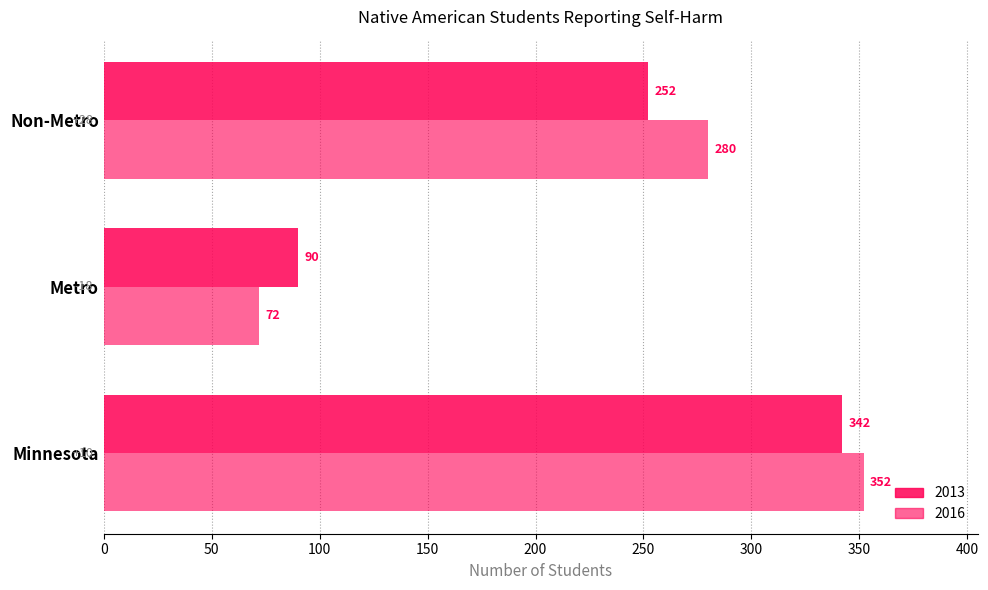

What is the average value of the 2016 series?

235